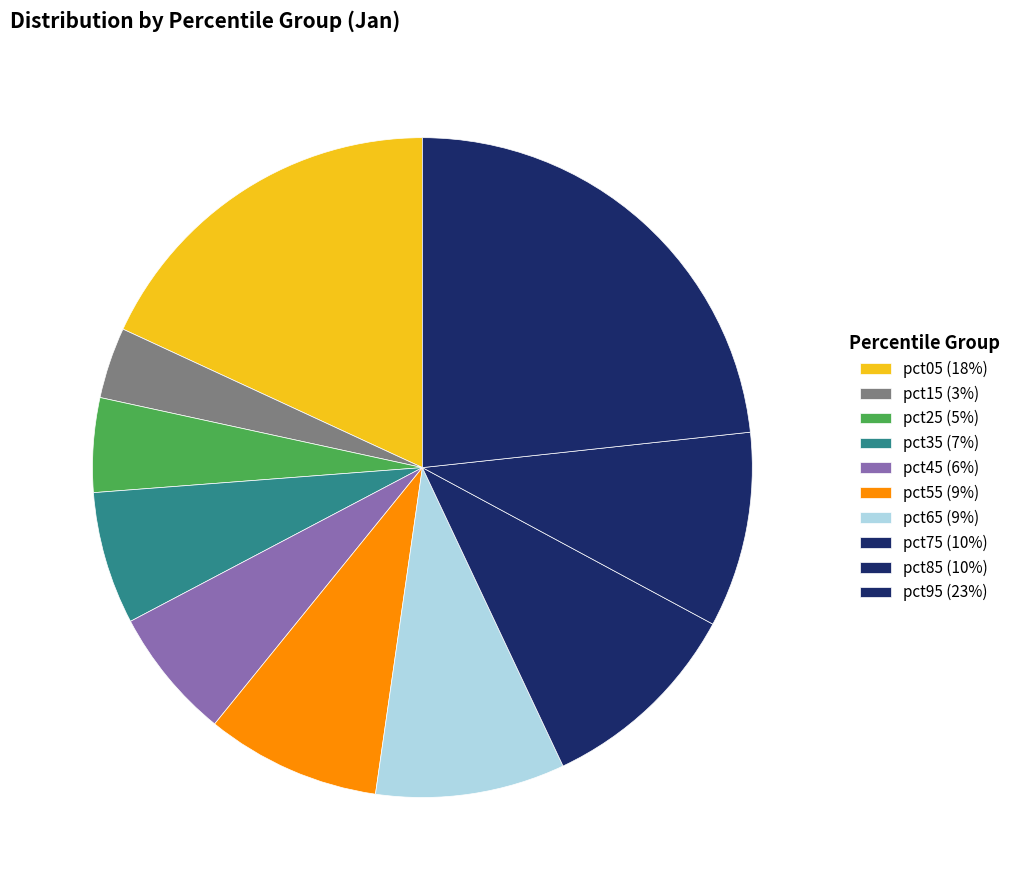

To the nearest percent, what is the average slice percentage?

10%